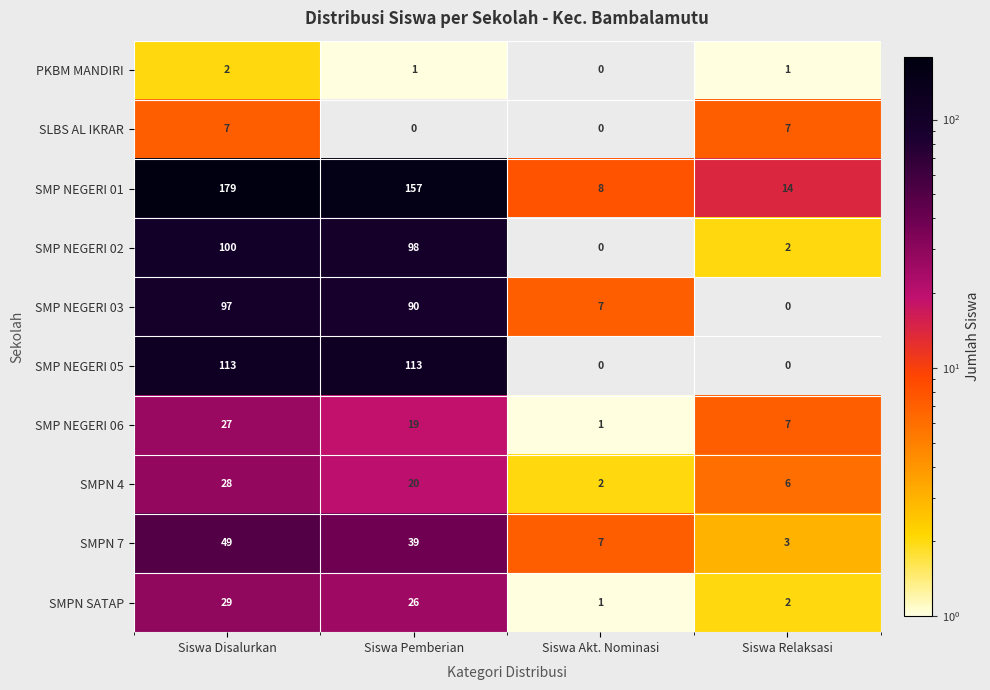

Which category has the highest value in the SMP NEGERI 06 series?

Siswa Disalurkan